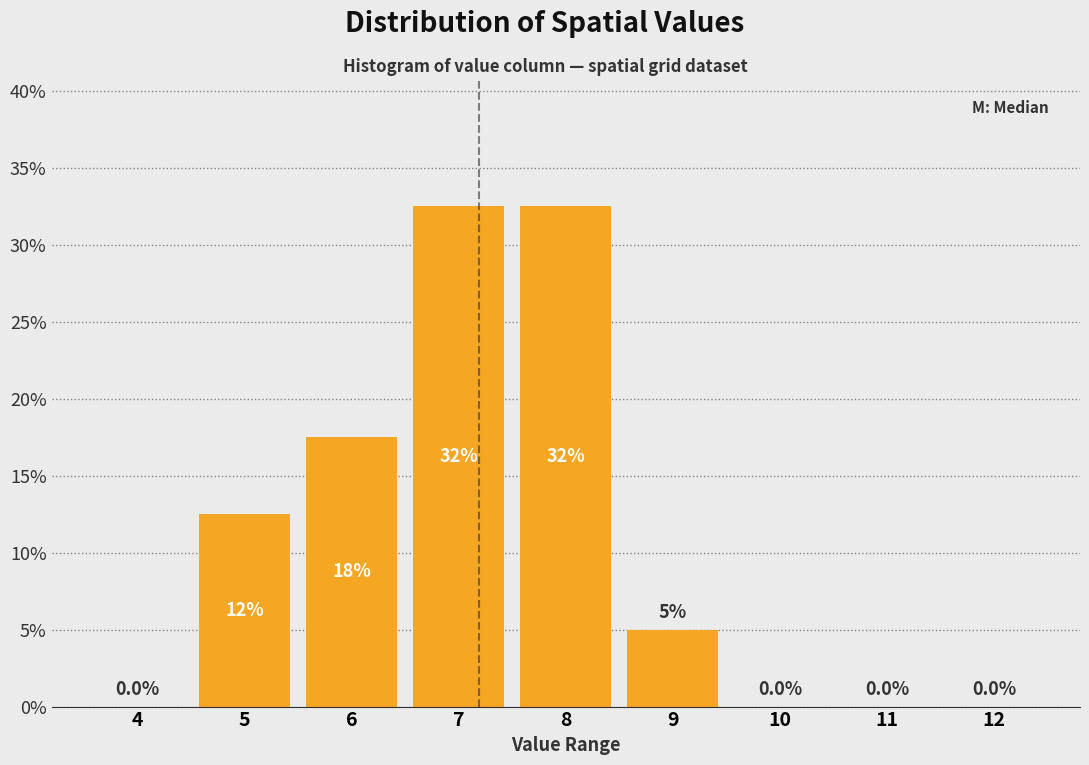

Reading left to right, transcribe all the data shown in this chart.

4=0.0	5=12.5	6=17.5	7=32.5	8=32.5	9=5.0	10=0.0	11=0.0	12=0.0